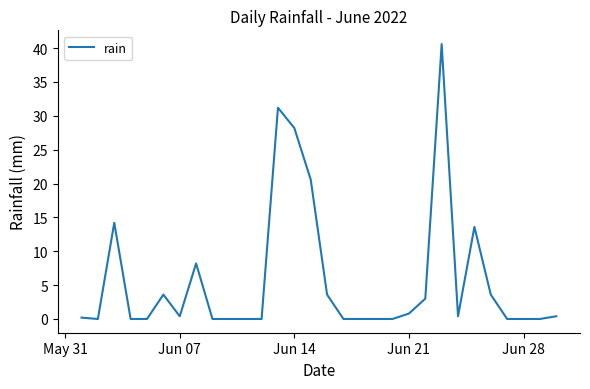

What is the maximum value shown in the chart?

40.6